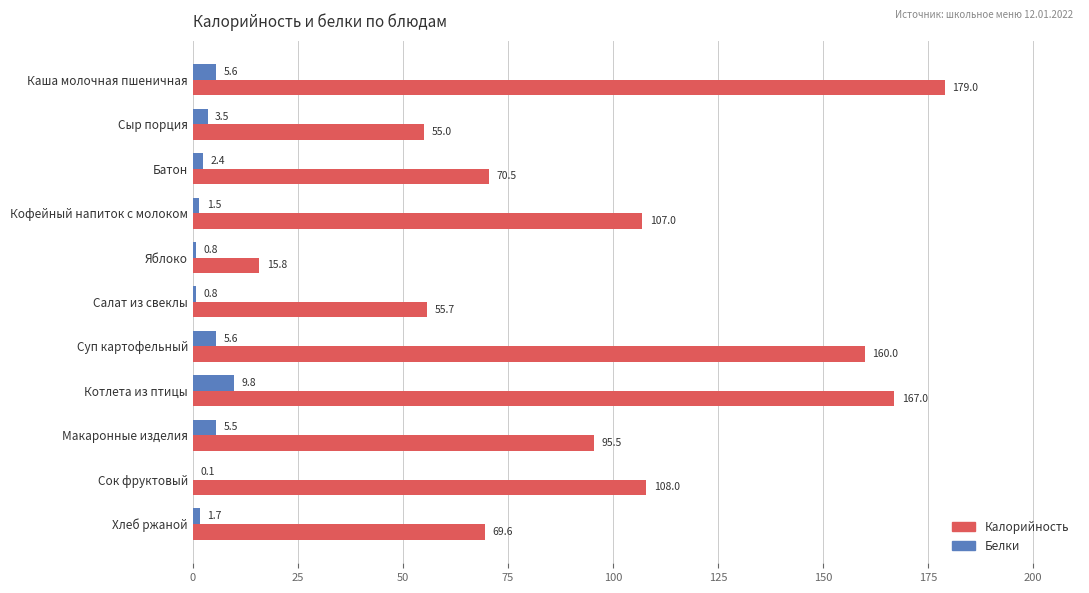

True or false: Калорийность has a value of 179.0 at Каша молочная пшеничная.

True